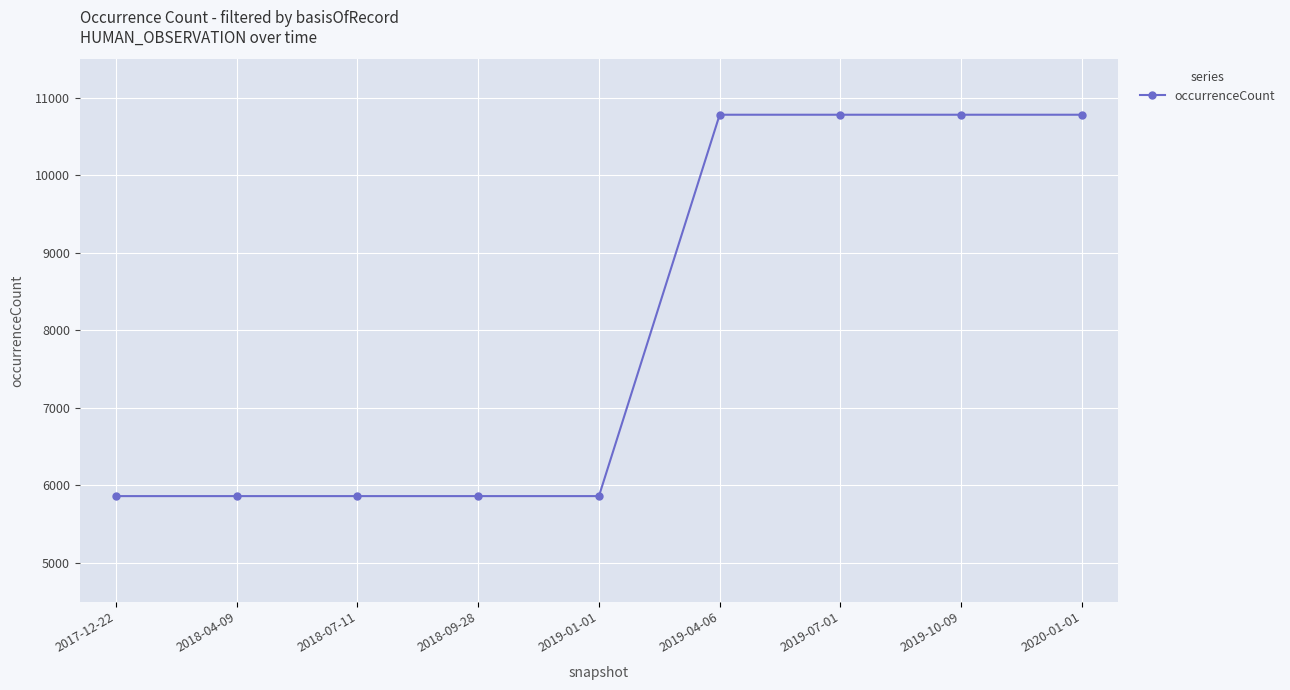

Does the chart display data point markers on the line(s)?

Yes